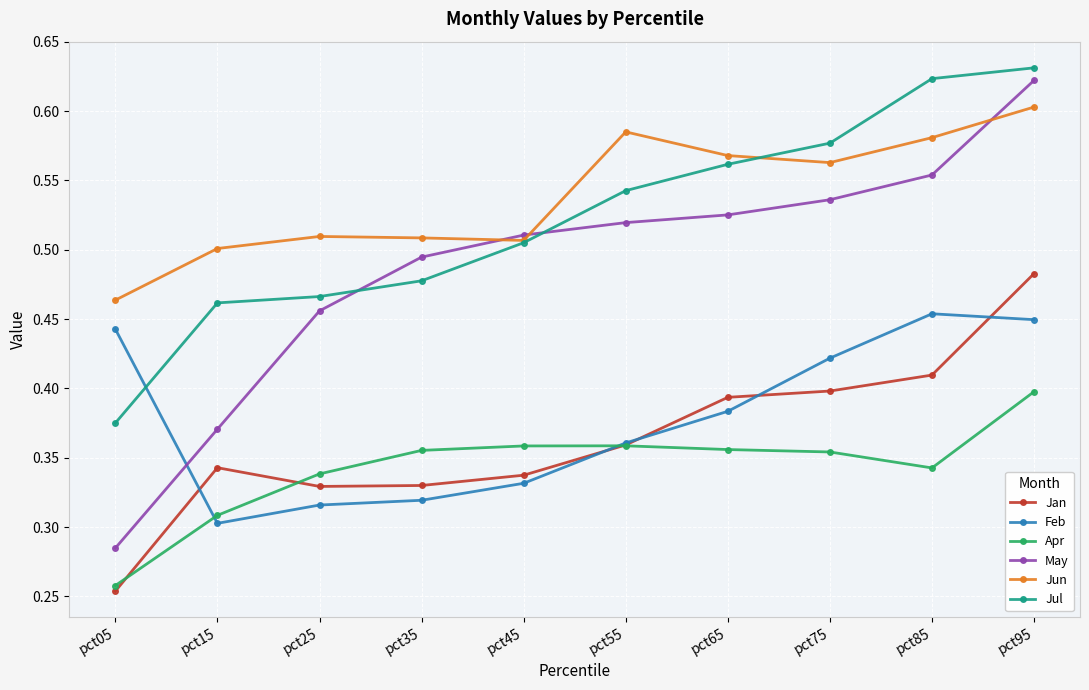

Where is the first local maximum for Feb?

pct85